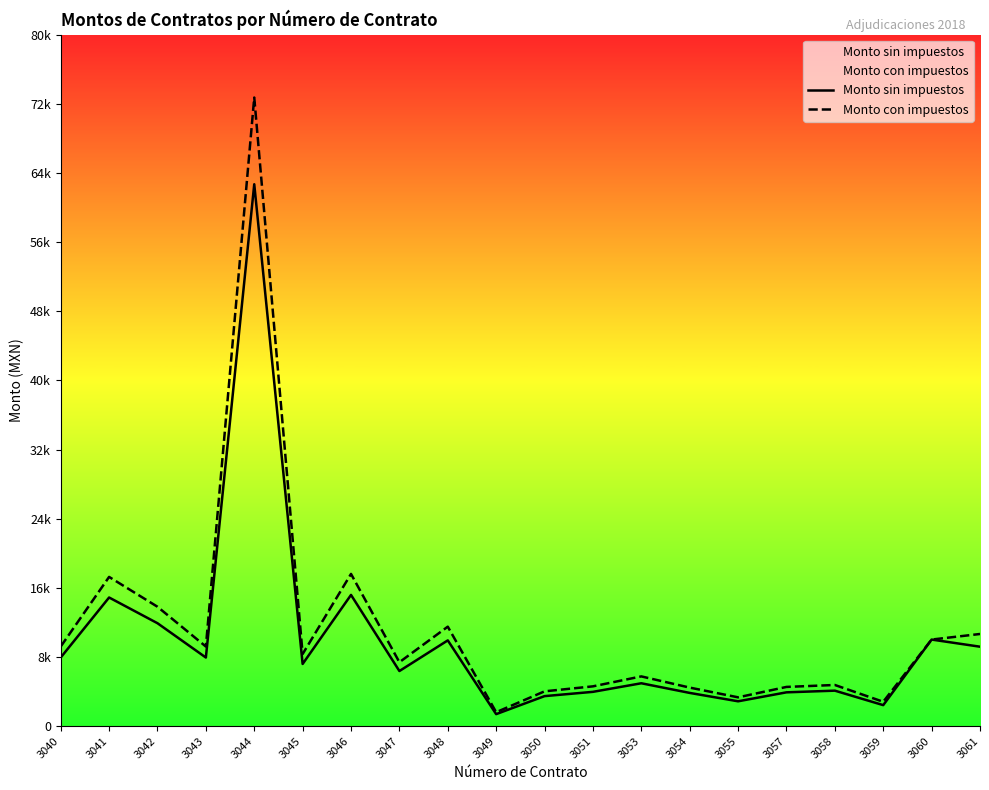

Is it true that Monto sin impuestos equals 3419.2 at 3047?

False